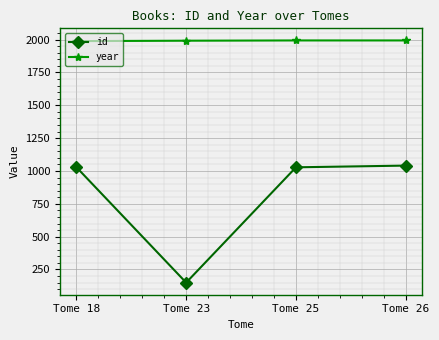

What is the spread (max minus min) of values at Tome 23?

1842